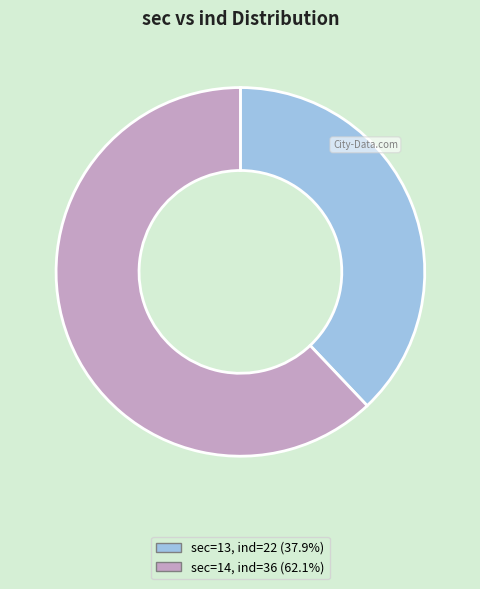

Is there any slice that represents more than half of the pie?

Yes